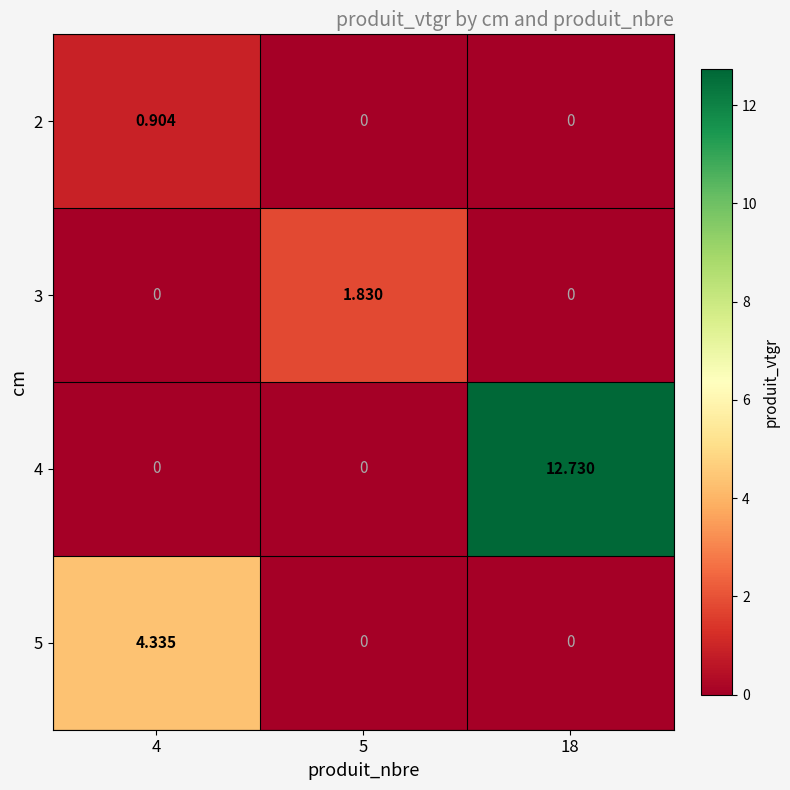

How many data points in 3 are above 0?

1